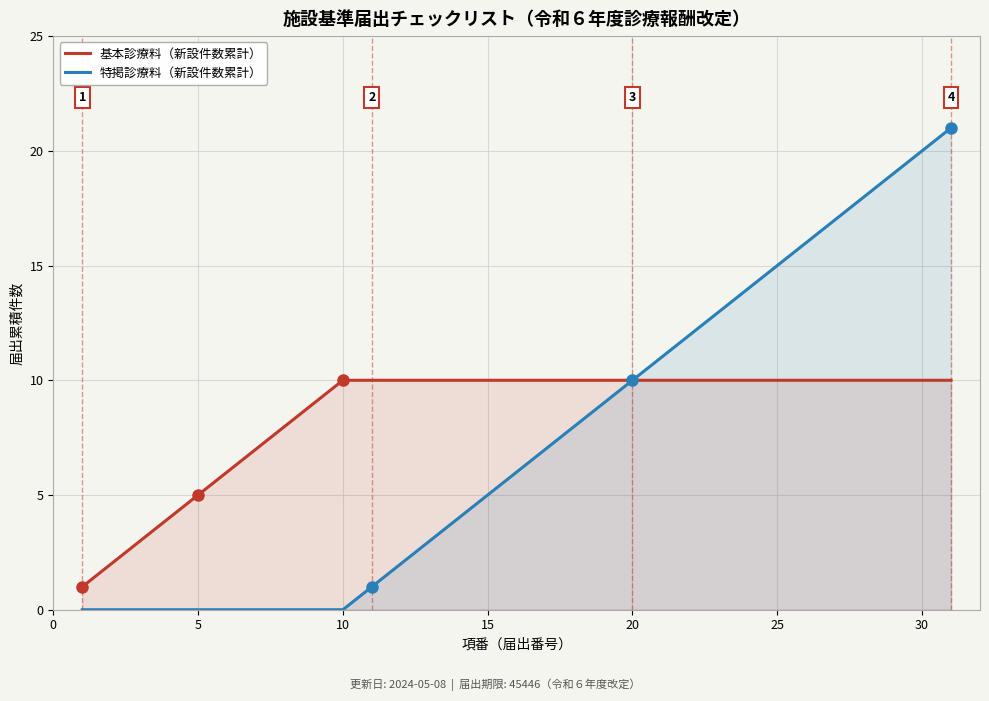

Which series has the largest total across all categories?

基本診療料（新設件数累計）